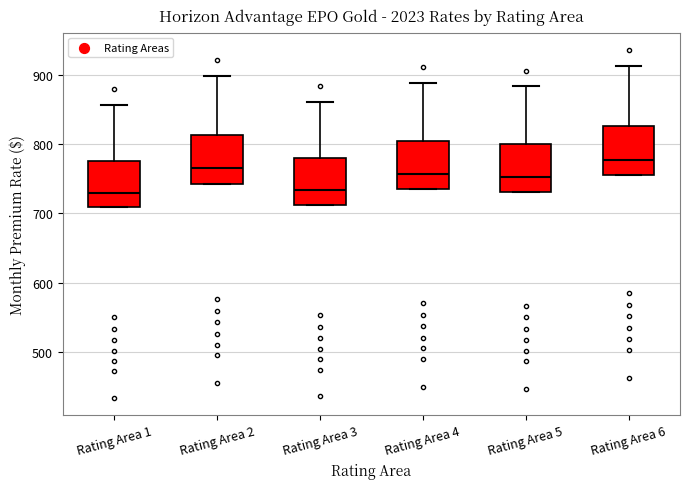

Where is the upper edge of the box for Rating Area 4 on the y-axis? The values are not printed on the chart, so give them approximately, as read against the axis.

810